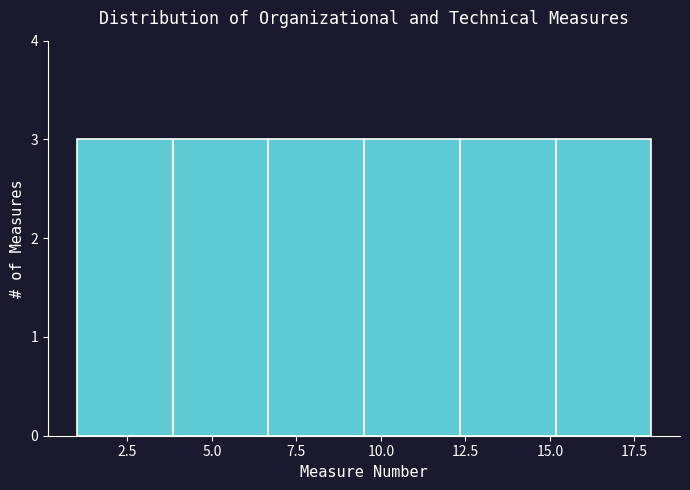

Reading left to right, transcribe this chart: for each bar, give the range it covers on the x-axis and its height. Neither the bar edges nor the heights are printed on the chart, so give them approximately, as read against the axes.

1.0 to 4.0: 3
4.0 to 6.5: 3
6.5 to 9.5: 3
9.5 to 12.5: 3
12.5 to 15.0: 3
15.0 to 18.0: 3